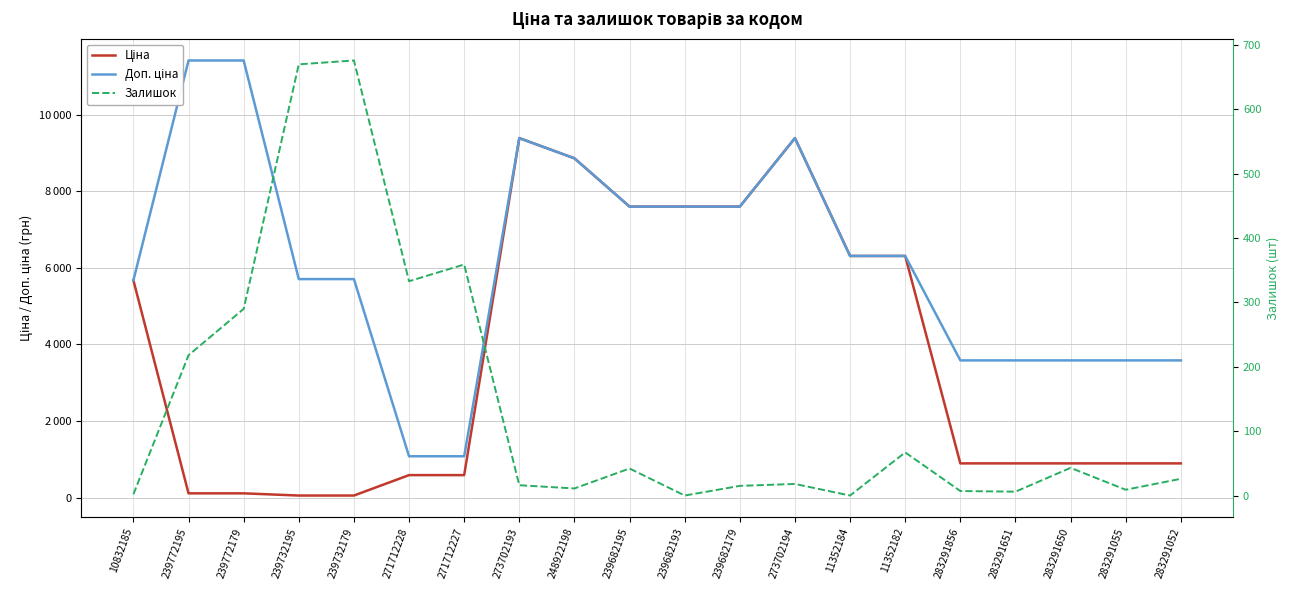

Count the number of categories in the chart.

20